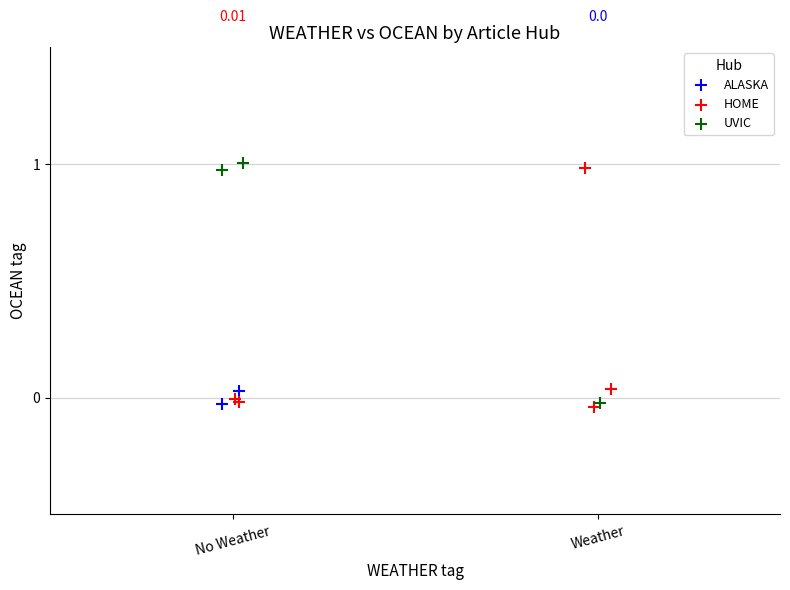

What are all the series names shown in the legend?

ALASKA, HOME, UVIC